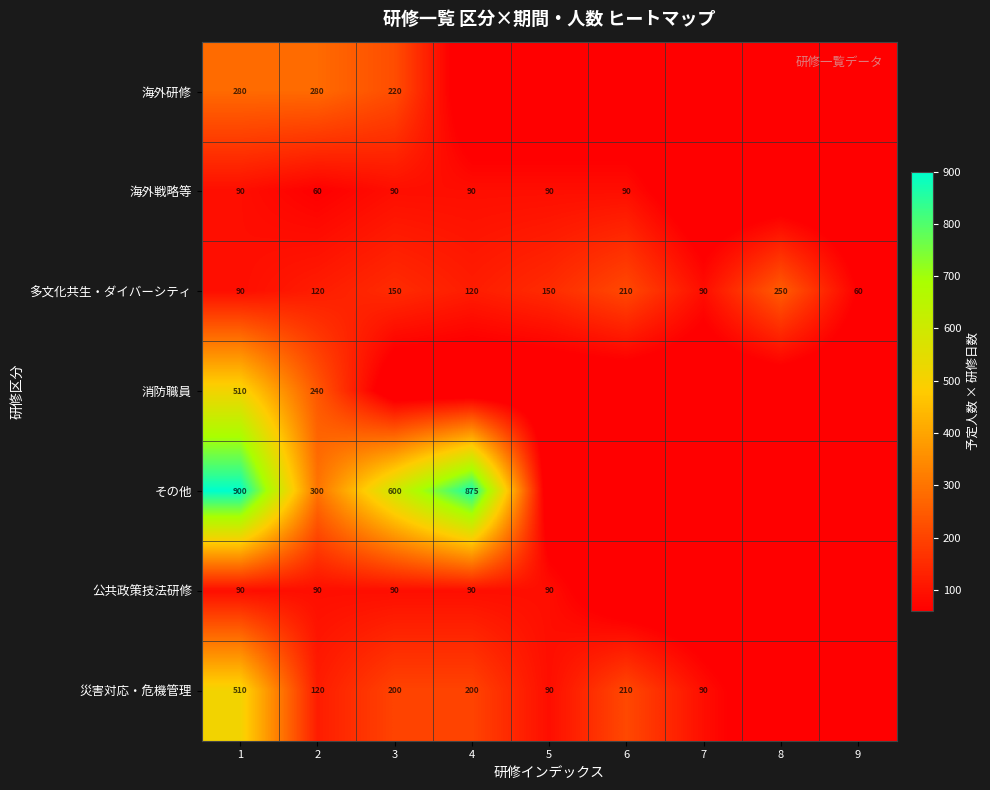

What is the spread (max minus min) of values at 7?

90